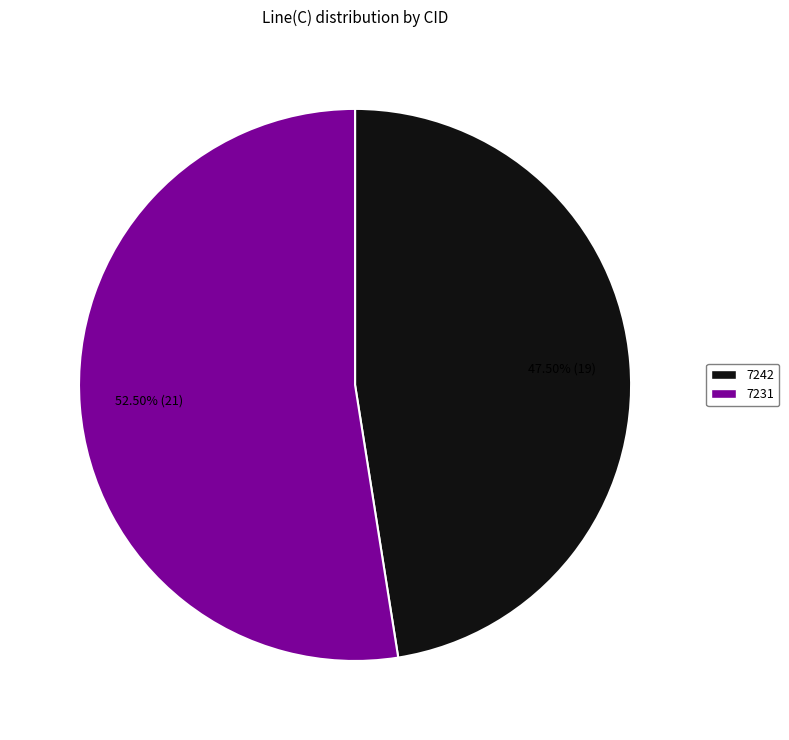

To the nearest percent, what is the difference between the 7231 and 7242 slice percentages?

5%